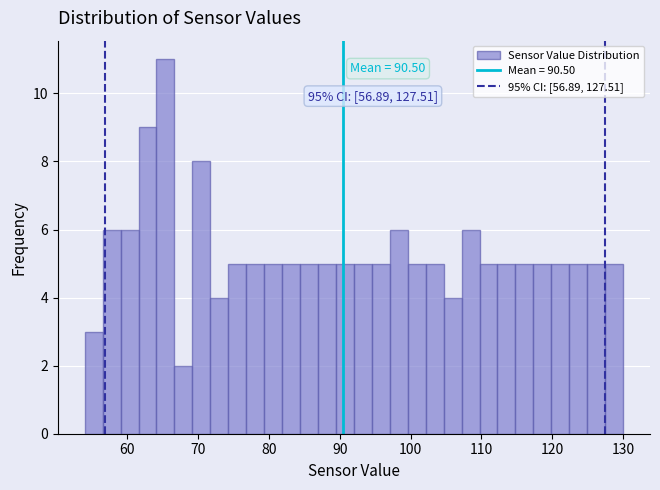

Around what value on the x-axis is the tallest bar? Give the approximate position of its centre, as read against the axis.

65